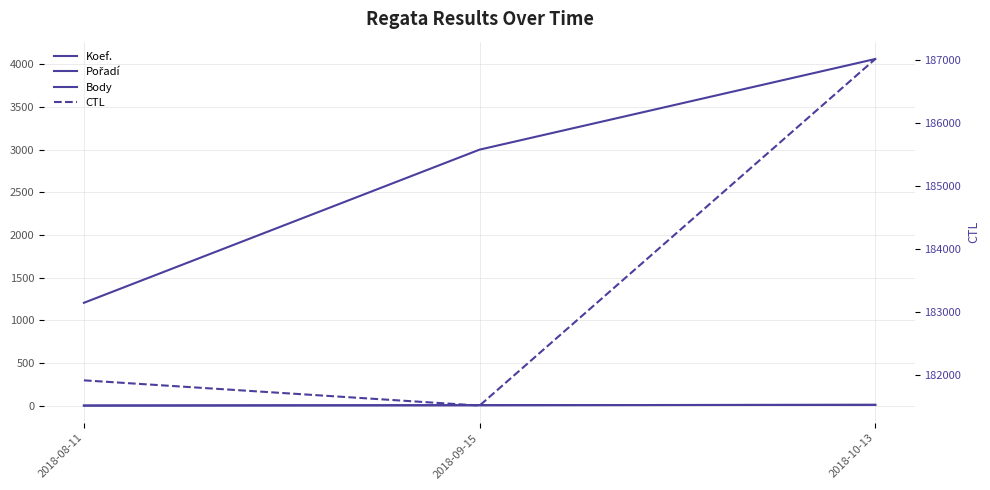

What is the average value of the CTL series?

183481